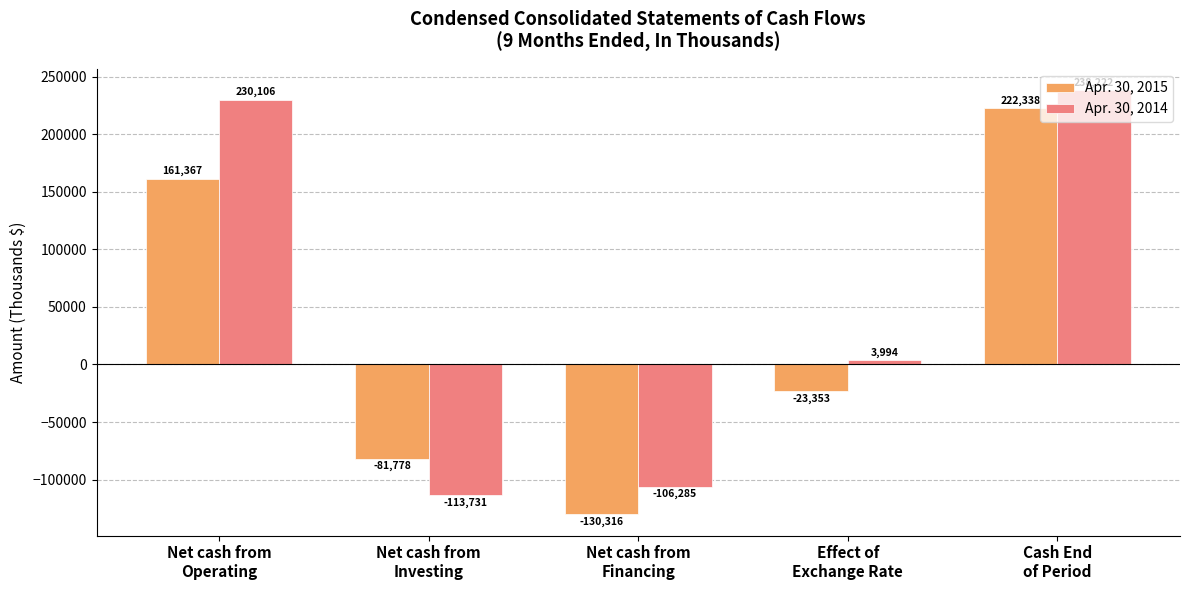

At which label does Apr. 30, 2014 reach its minimum?

Net cash from
Investing